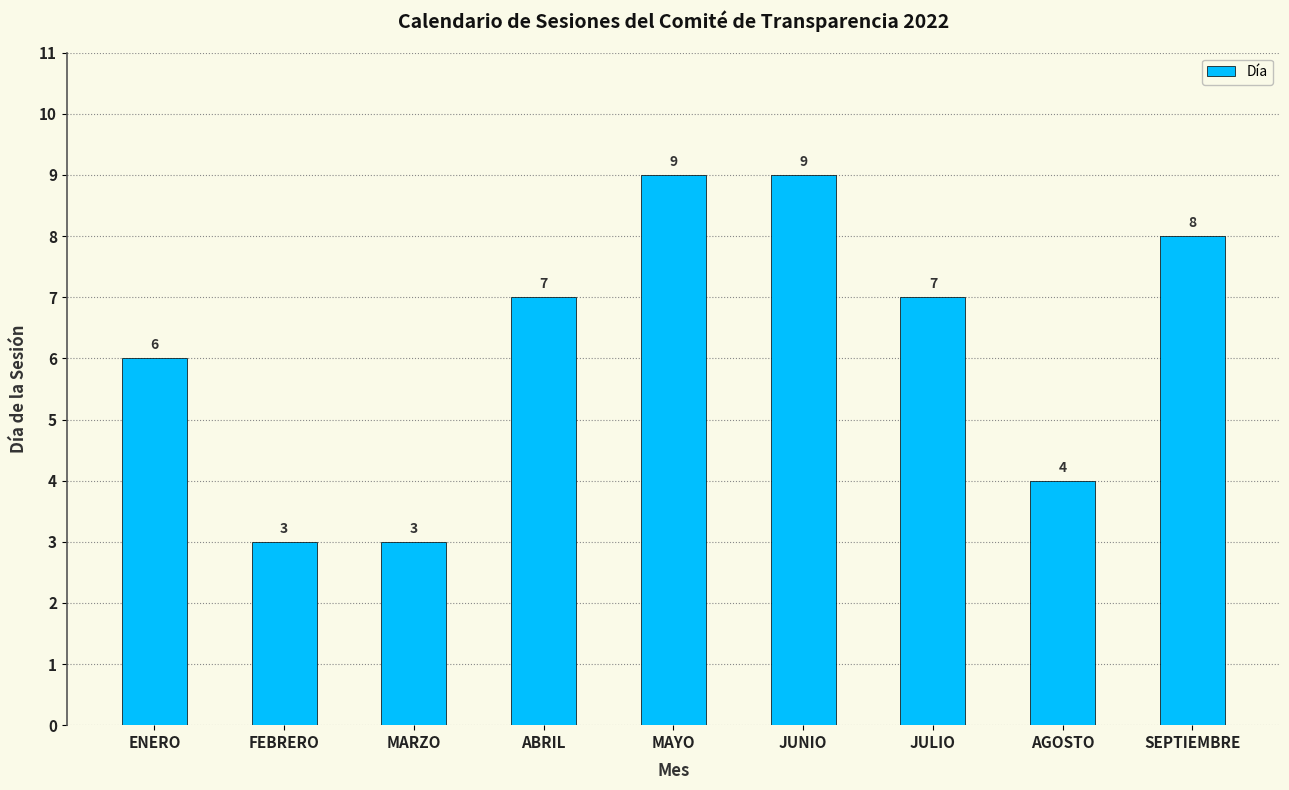

The value at MARZO is 5. True or false?

False